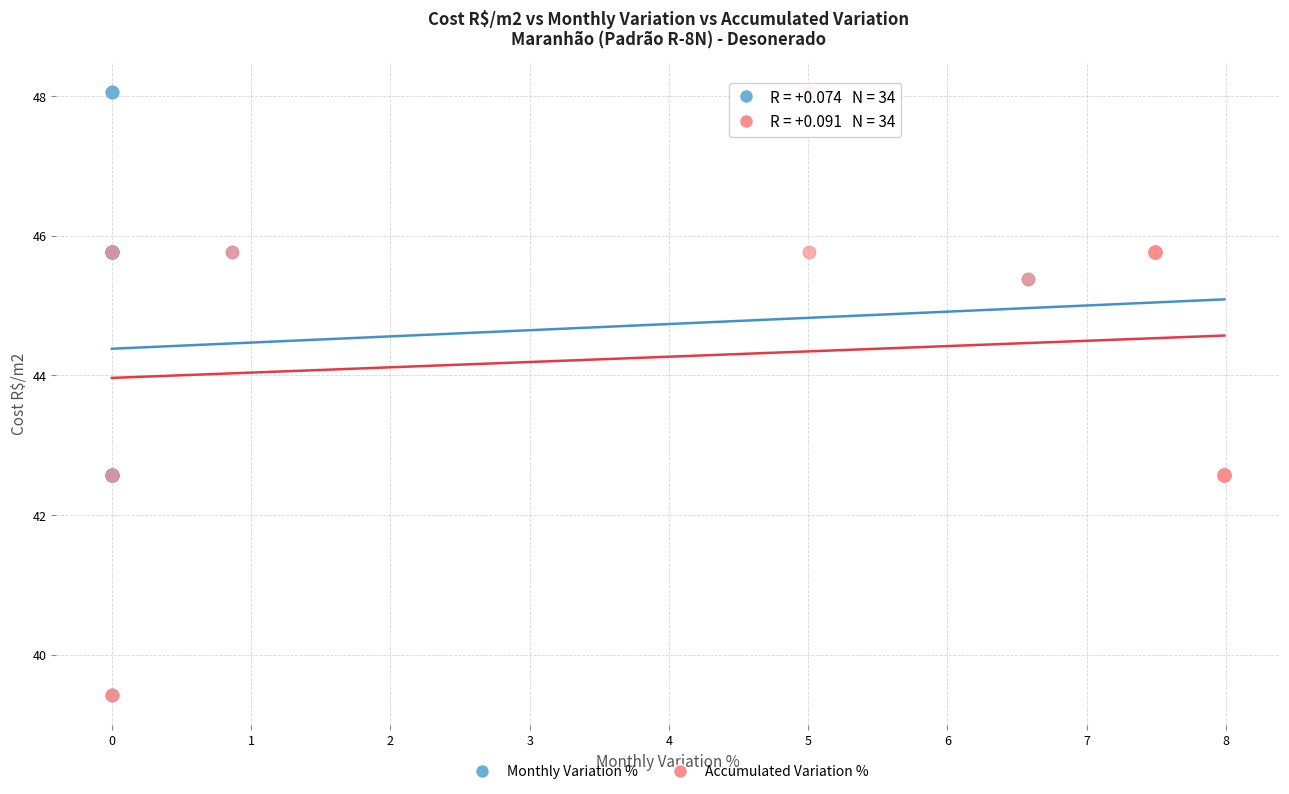

What are all the series names shown in the legend?

Monthly Variation %, Accumulated Variation %